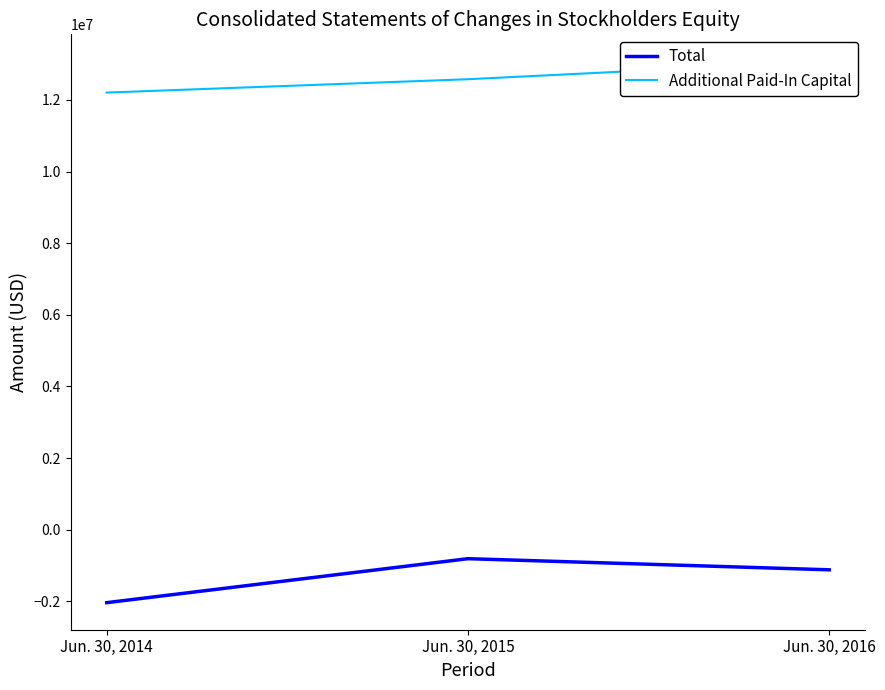

Count the Additional Paid-In Capital values in the range 12203981 to 13074514.

3